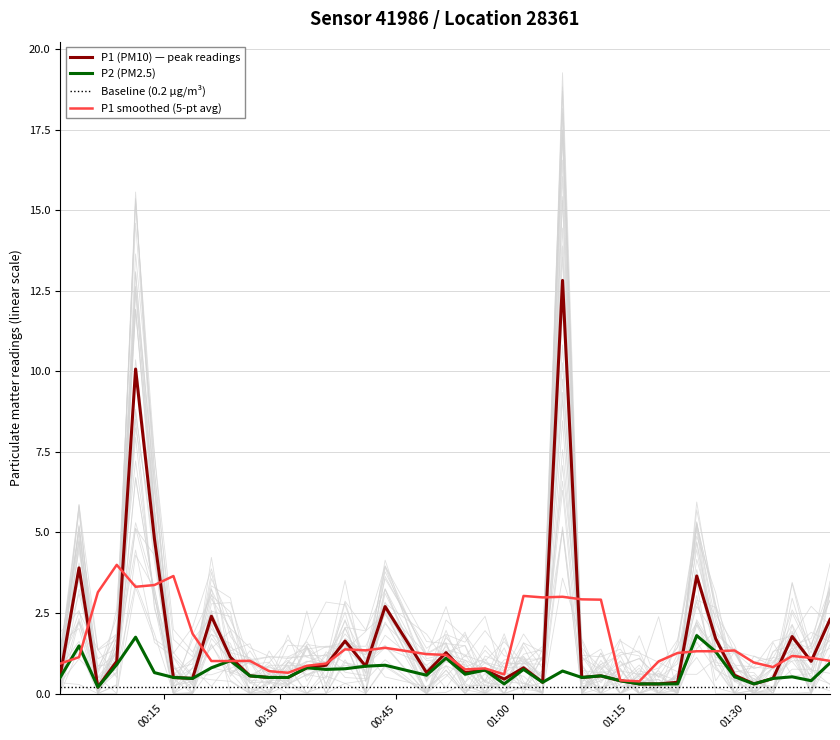

Reading left to right, transcribe all the data shown in this chart.

P1 (PM10) — peak readings: 0.6	3.9	0.2	1.0	10.1	4.8	0.5	0.5	2.4	1.1	0.6	0.5	0.5	0.8	0.9	1.6	0.8	2.7	0.7	1.3	0.7	0.7	0.5	0.8	0.3	12.8	0.5	0.6	0.4	0.3	0.3	0.3	3.6	1.7	0.6	0.3	0.5	1.8	1.0	2.3
P2 (PM2.5): 0.5	1.5	0.2	0.9	1.8	0.7	0.5	0.5	0.8	1.0	0.6	0.5	0.5	0.8	0.8	0.8	0.8	0.9	0.6	1.1	0.6	0.7	0.3	0.8	0.3	0.7	0.5	0.6	0.4	0.3	0.3	0.3	1.8	1.3	0.5	0.3	0.5	0.5	0.4	0.9
Baseline (0.2 µg/m³): 0.2	0.2	0.2	0.2	0.2	0.2	0.2	0.2	0.2	0.2	0.2	0.2	0.2	0.2	0.2	0.2	0.2	0.2	0.2	0.2	0.2	0.2	0.2	0.2	0.2	0.2	0.2	0.2	0.2	0.2	0.2	0.2	0.2	0.2	0.2	0.2	0.2	0.2	0.2	0.2
P1 smoothed (5-pt avg): 0.9	1.1	3.1	4.0	3.3	3.4	3.6	1.9	1.0	1.0	1.0	0.7	0.6	0.9	0.9	1.4	1.3	1.4	1.2	1.2	0.8	0.8	0.6	3.0	3.0	3.0	2.9	2.9	0.4	0.4	1.0	1.3	1.3	1.3	1.3	1.0	0.8	1.2	1.1	1.0